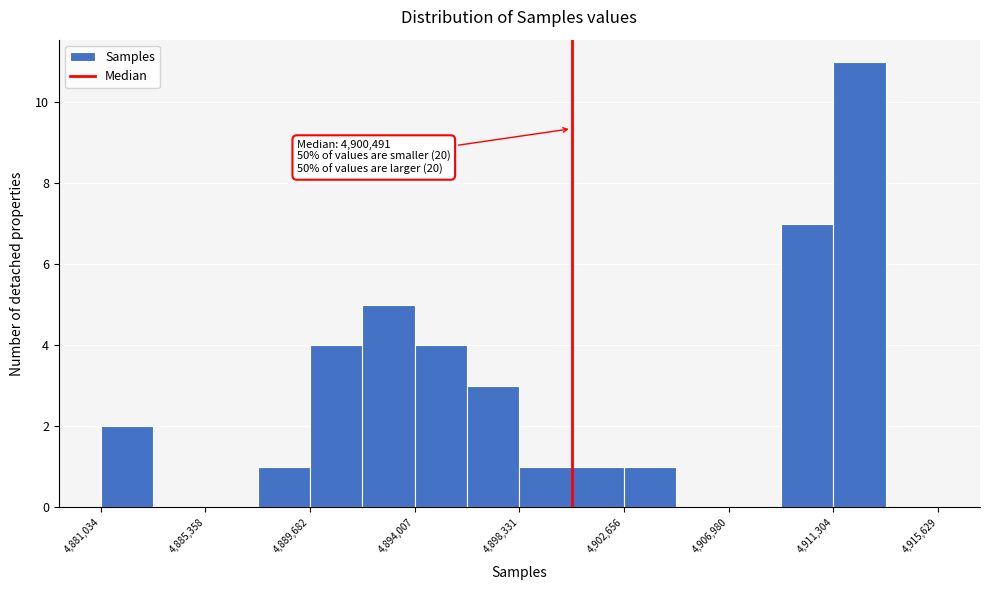

Which range on the x-axis has the tallest bar?

4911500 to 4913500